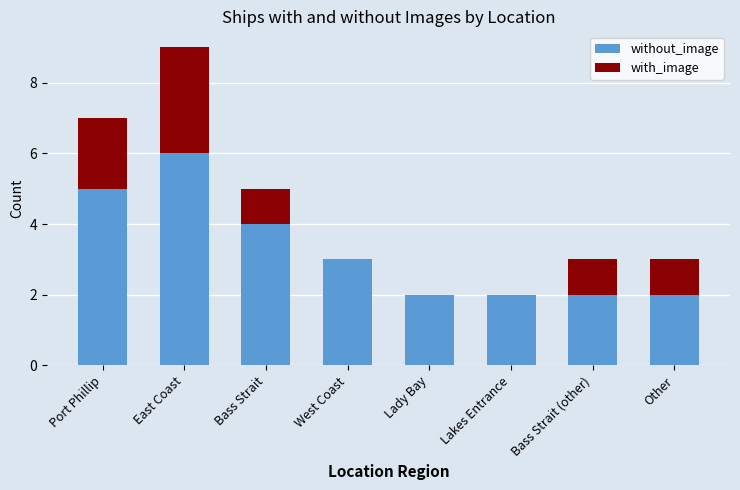

The without_image series shows 2 at Bass Strait (other). True or false?

True